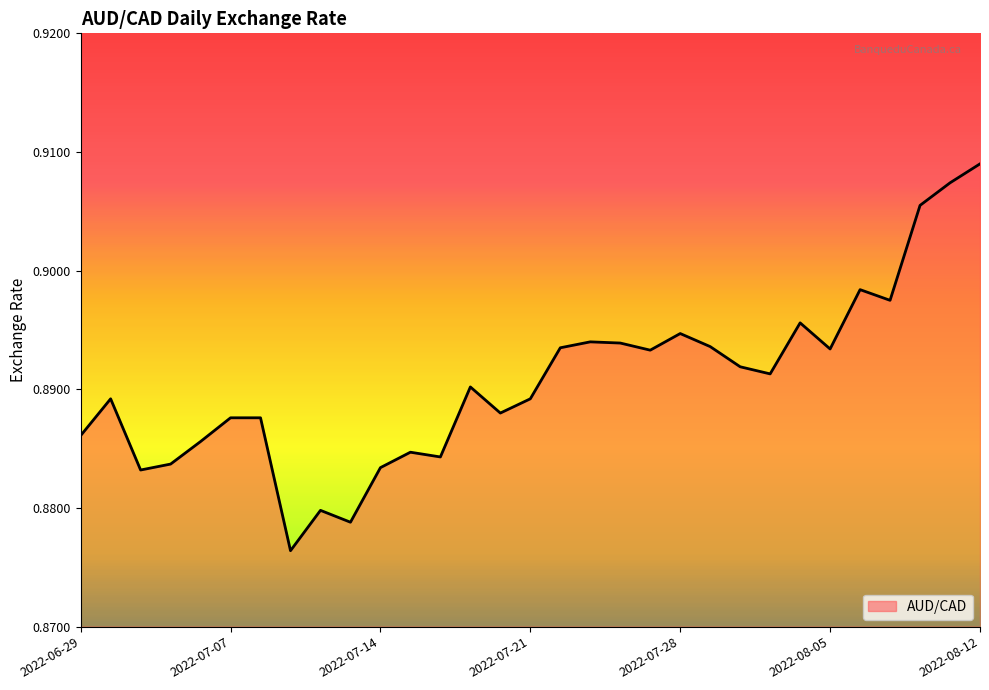

List the labels in order of value, smallest first.

2022-07-11, 2022-07-13, 2022-07-12, 2022-07-04, 2022-07-14, 2022-07-05, 2022-07-18, 2022-07-15, 2022-07-06, 2022-06-29, 2022-07-07, 2022-07-08, 2022-07-20, 2022-06-30, 2022-07-21, 2022-07-19, 2022-08-03, 2022-08-02, 2022-07-27, 2022-08-05, 2022-07-22, 2022-07-29, 2022-07-26, 2022-07-25, 2022-07-28, 2022-08-04, 2022-08-09, 2022-08-08, 2022-08-10, 2022-08-11, 2022-08-12